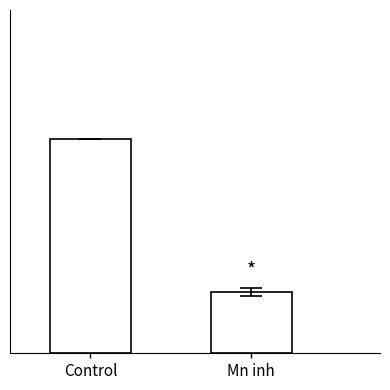

Reading left to right, list all the values displayed in this chart.

0.7	0.2